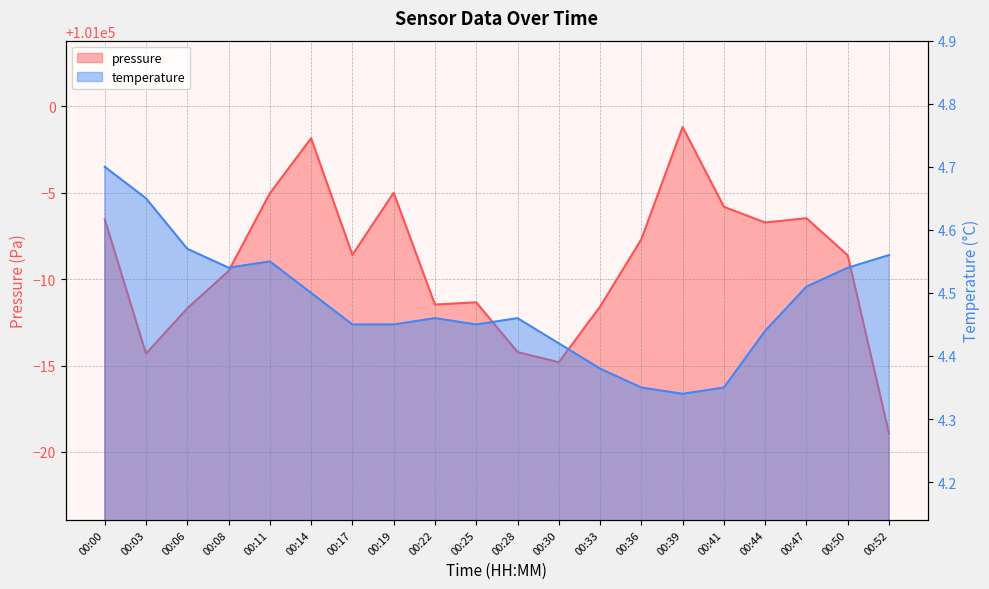

The value of pressure at 00:14 is 100998.2. True or false?

True